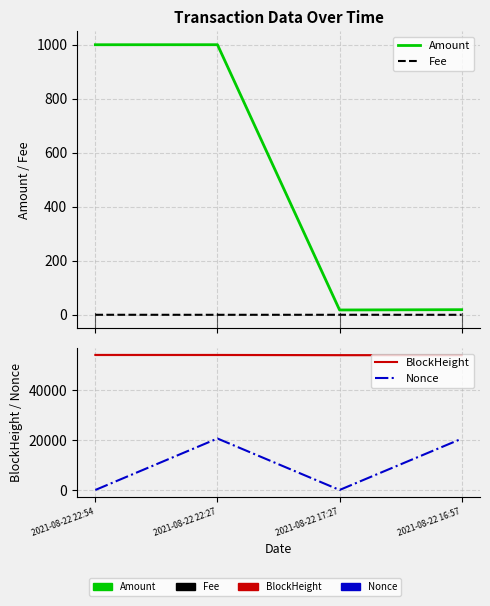

Rank the series by their maximum value, from highest to lowest.

BlockHeight, Nonce, Amount, Fee